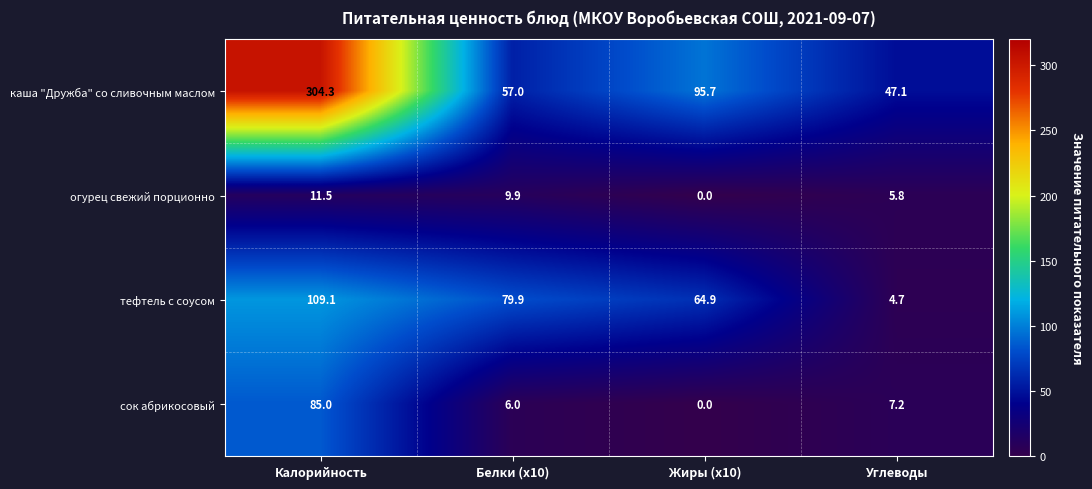

The value of сок абрикосовый at Углеводы is 7.2. True or false?

True